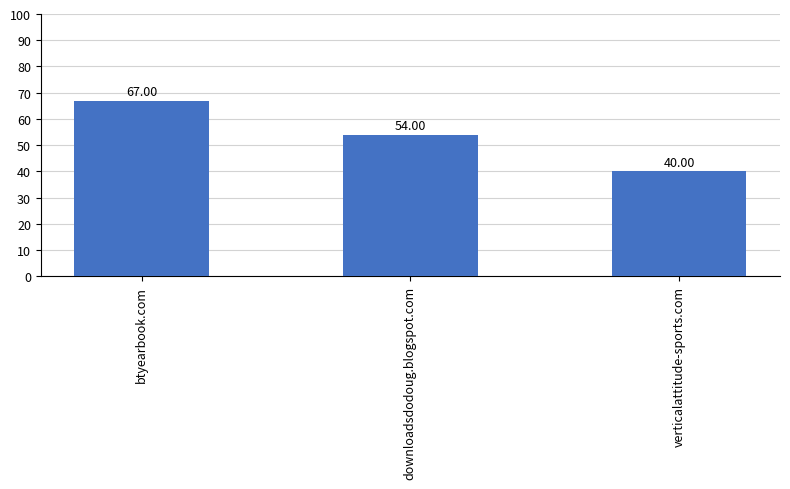

Approximately how many times larger is the value at downloadsdodoug.blogspot.com compared to btyearbook.com?

0.8